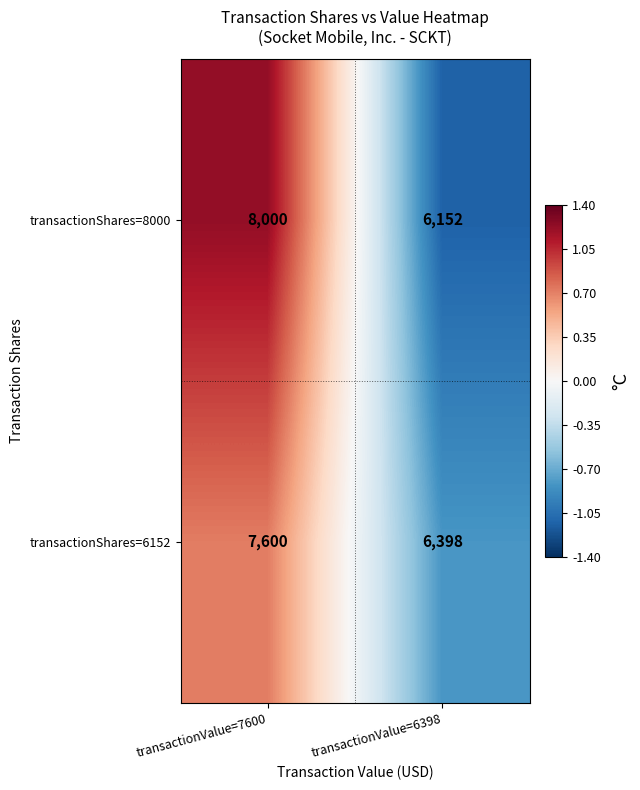

Reading right to left, transcribe all the data shown in this chart.

transactionShares=8000: 6152	8000
transactionShares=6152: 6398	7600